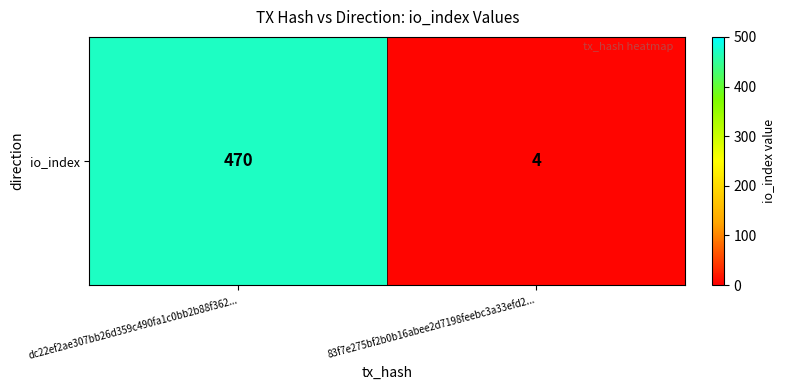

List the labels in order of value, largest first.

dc22ef2ae307bb26d359c490fa1c0bb2b88f362..., 83f7e275bf2b0b16abee2d7198feebc3a33efd2...